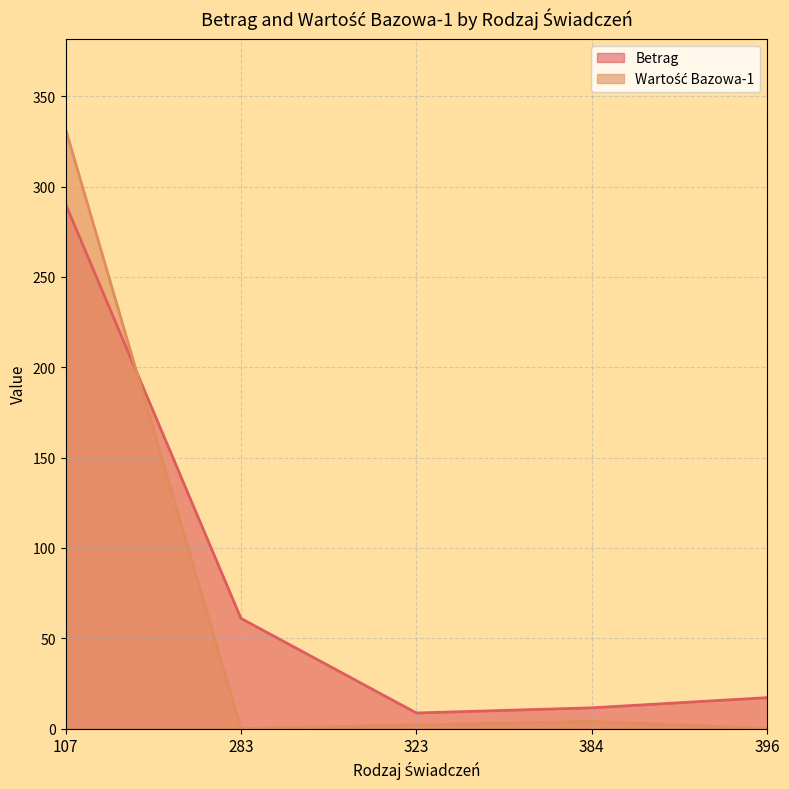

What is the maximum value for Wartość Bazowa-1?

332.0